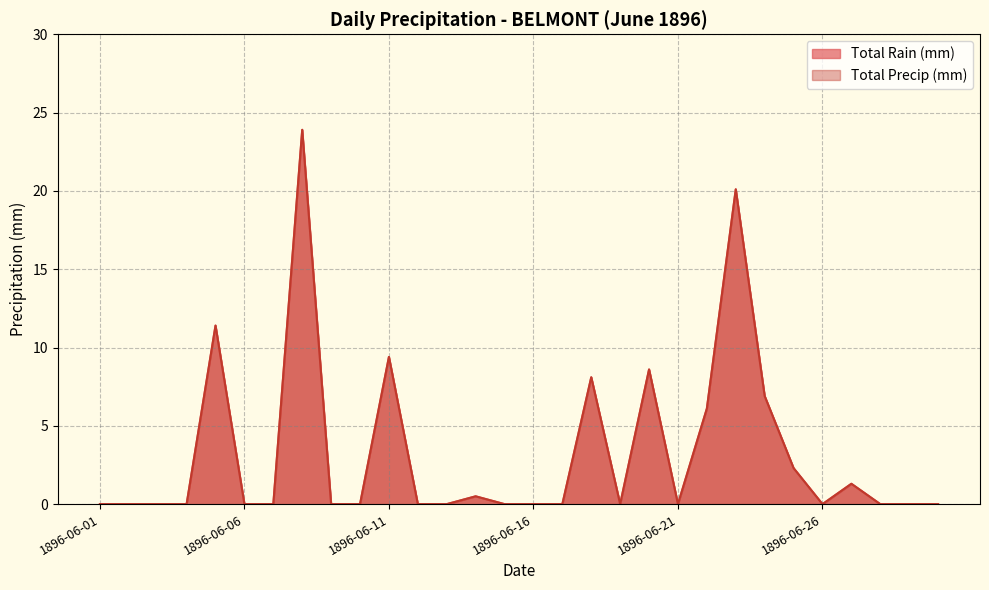

How many lines are shown in the chart?

2